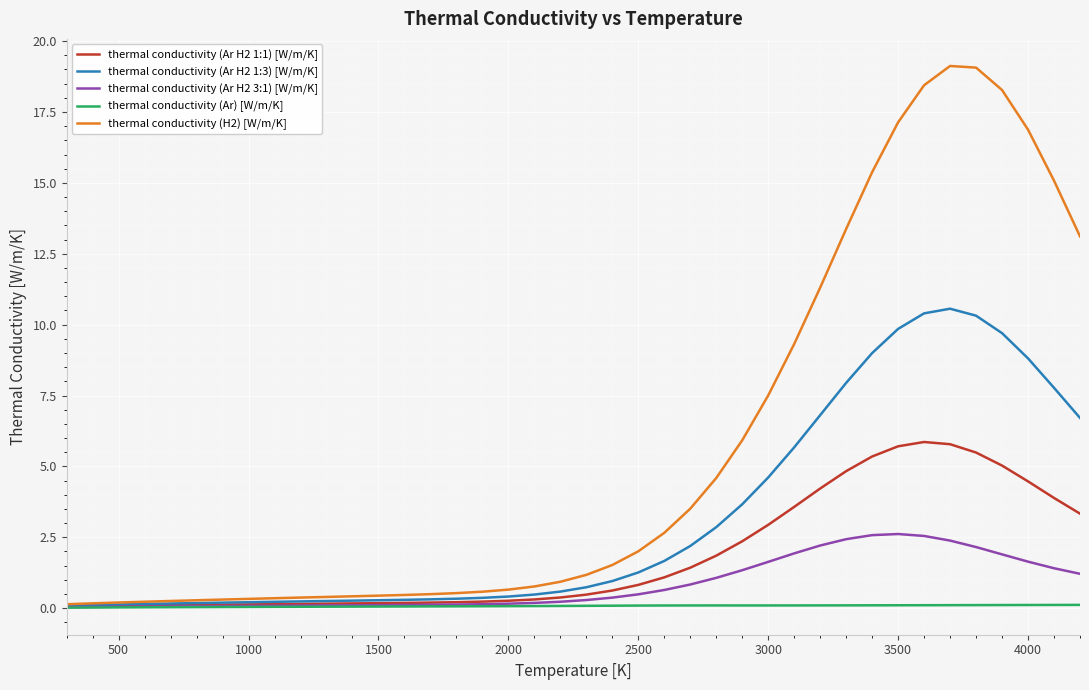

Which series has the widest spread of values?

thermal conductivity (H2) [W/m/K]